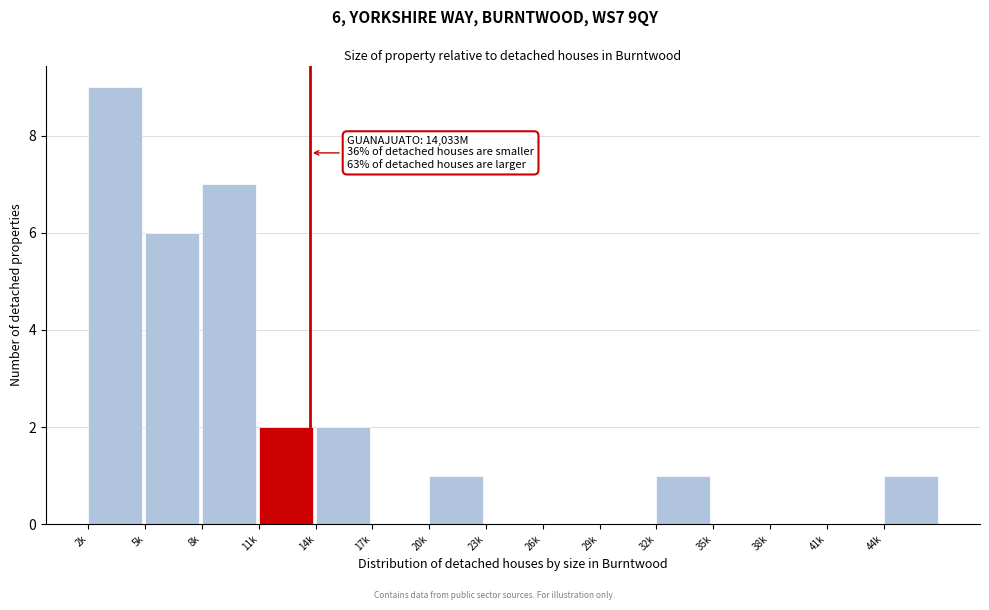

Reading right to left, what are all the values shown in this chart?

44k=1	41k=0	38k=0	35k=0	32k=1	29k=0	26k=0	23k=0	20k=1	17k=0	14k=2	11k=2	8k=7	5k=6	2k=9